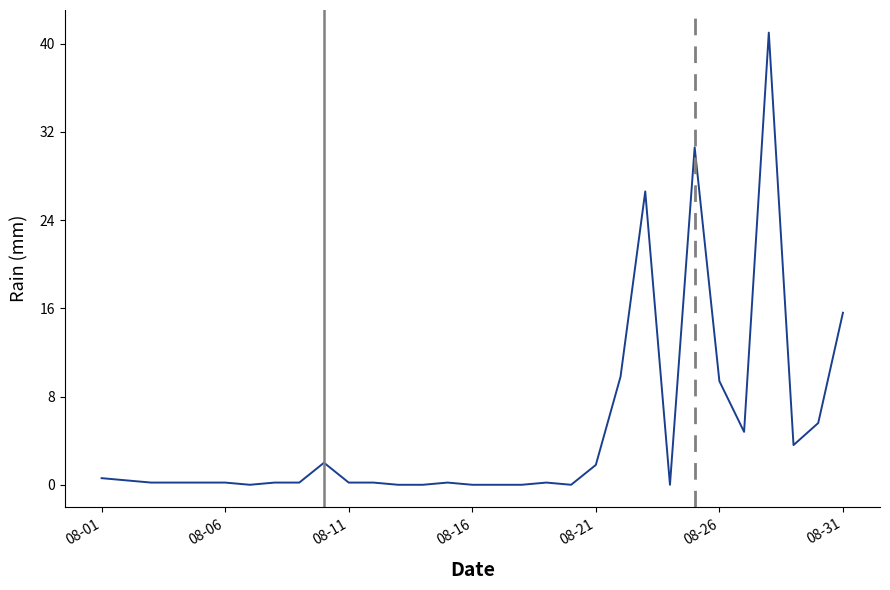

What is the difference between the second highest and minimum values?

30.6